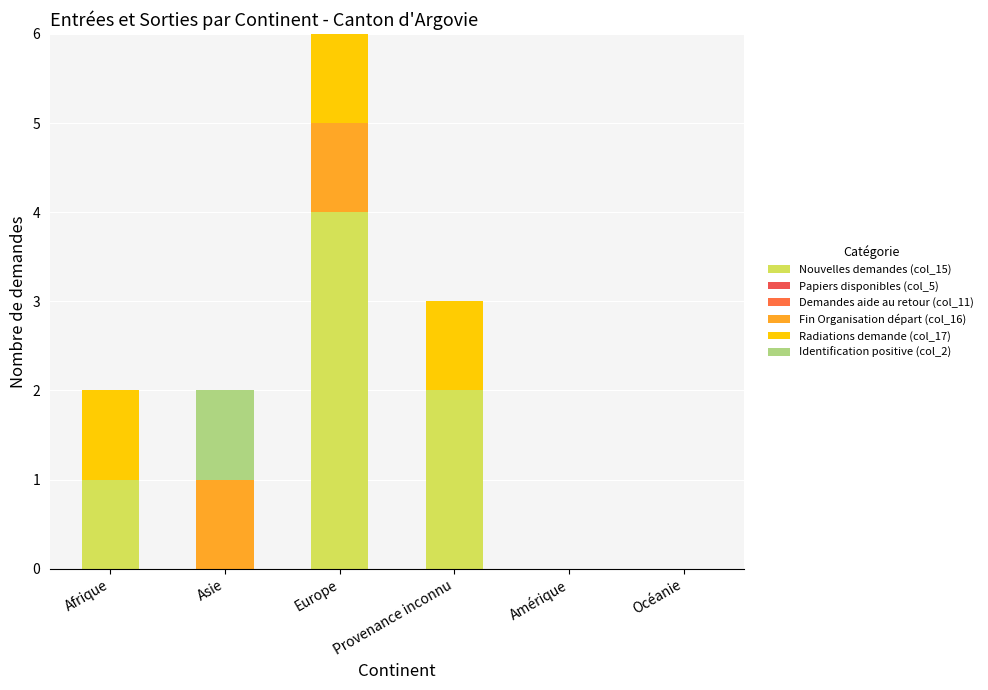

Are the bars horizontal?

No